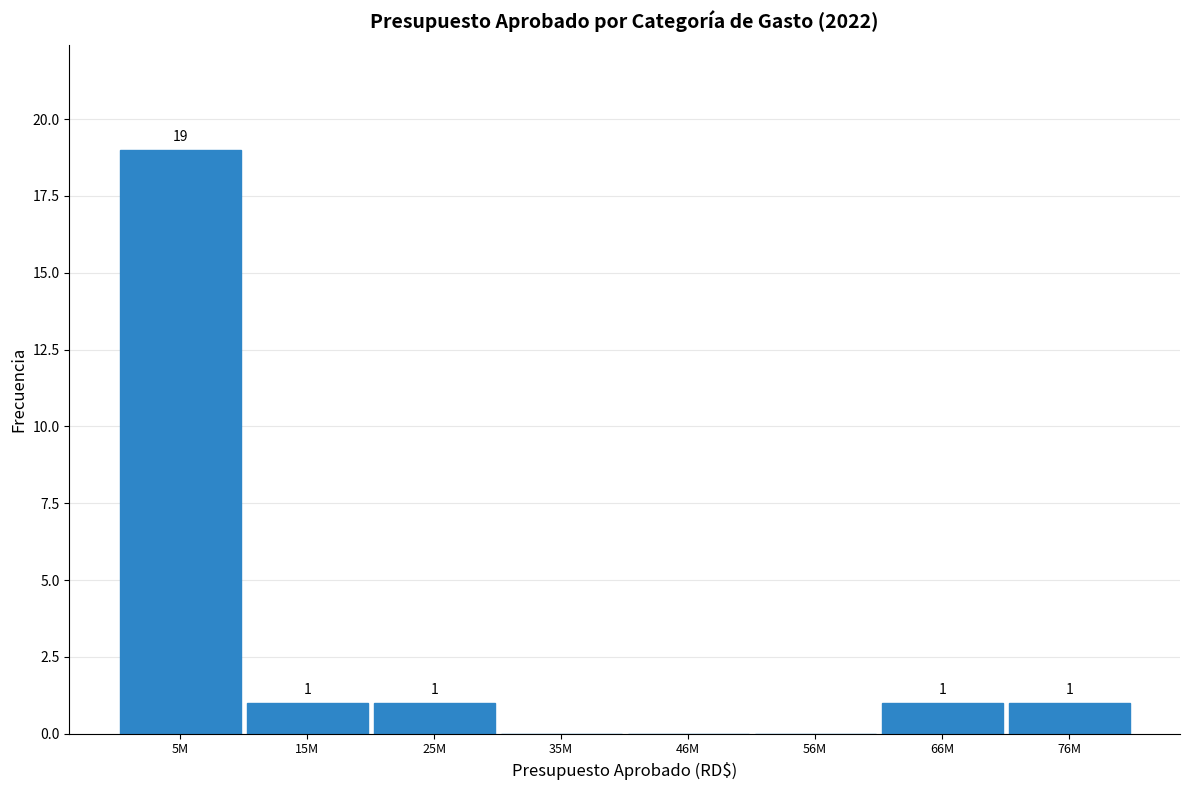

Reading left to right, what are all the values shown in this chart?

5M=19	15M=1	25M=1	35M=0	46M=0	56M=0	66M=1	76M=1